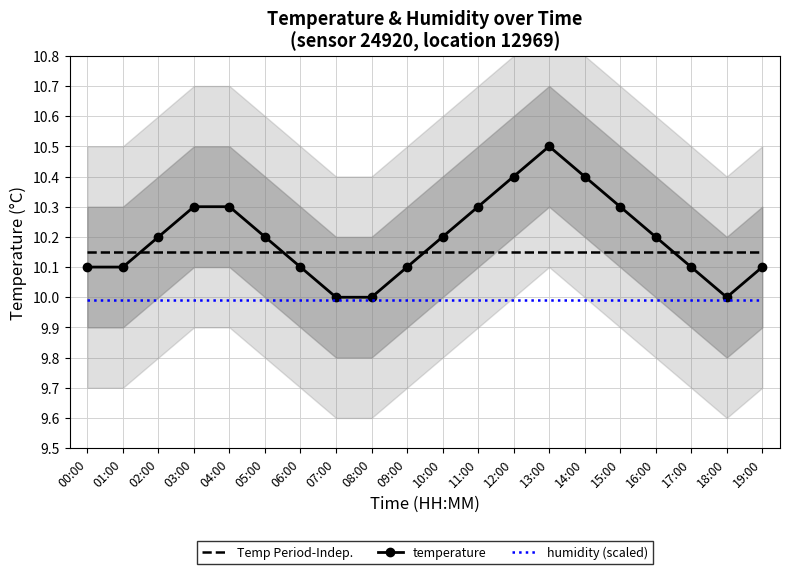

Between which two adjacent categories do Temp Period-Indep. and temperature first intersect?

01:00 and 02:00